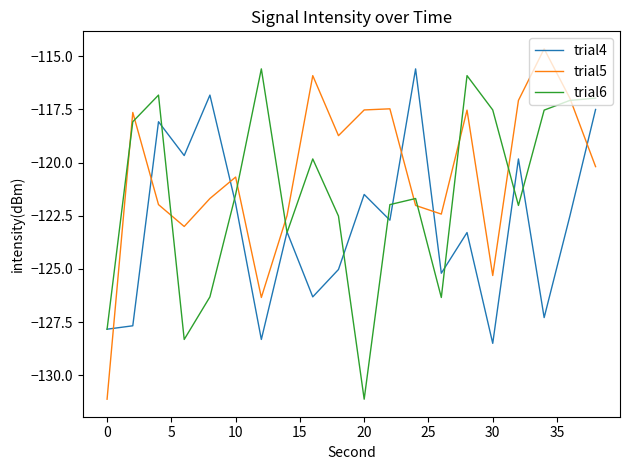

List the series in order of their overall mean, highest first.

trial5, trial6, trial4